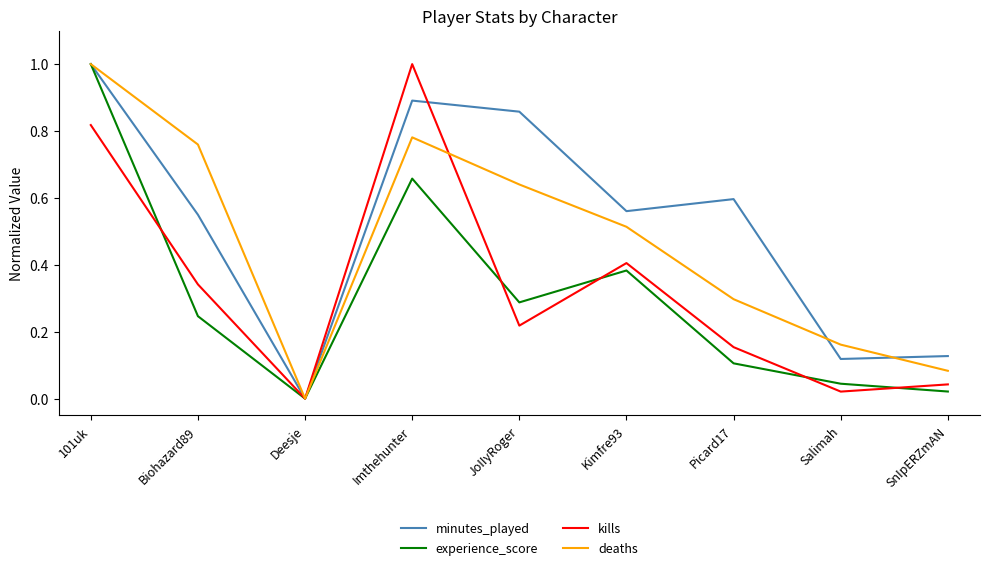

Which label corresponds to the smallest value in the chart?

Deesje